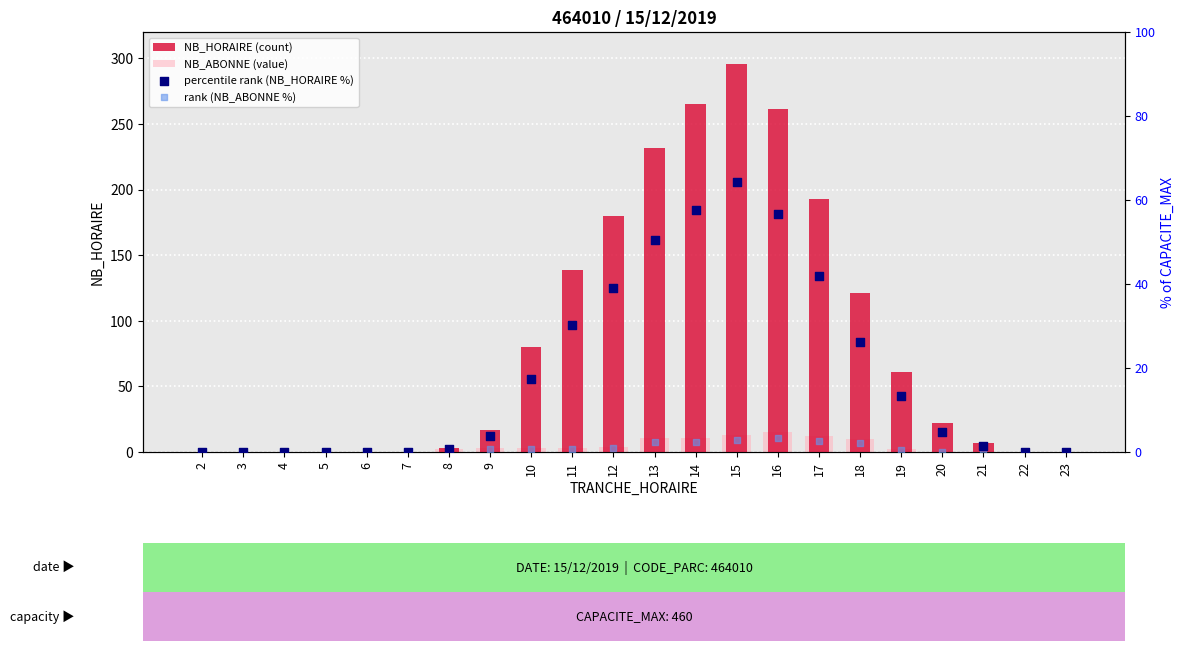

Is the value of NB_HORAIRE (count) at 17 greater than the value of percentile rank (NB_HORAIRE %) at 9?

Yes